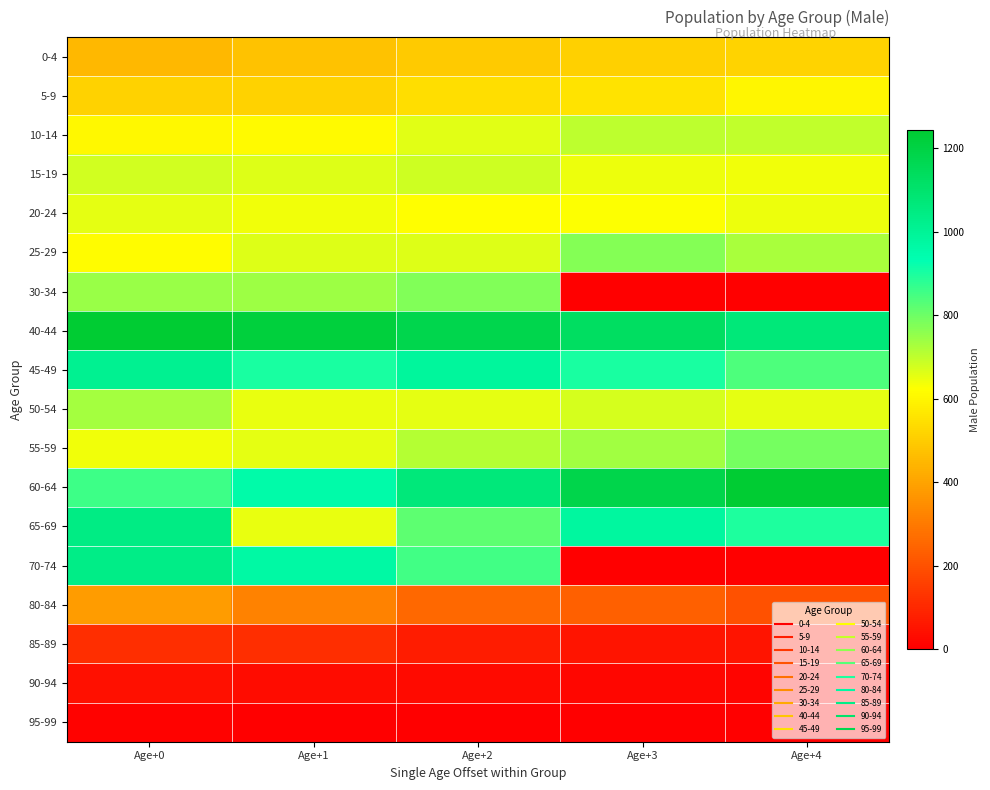

Which series has the largest range (max minus min)?

70-74